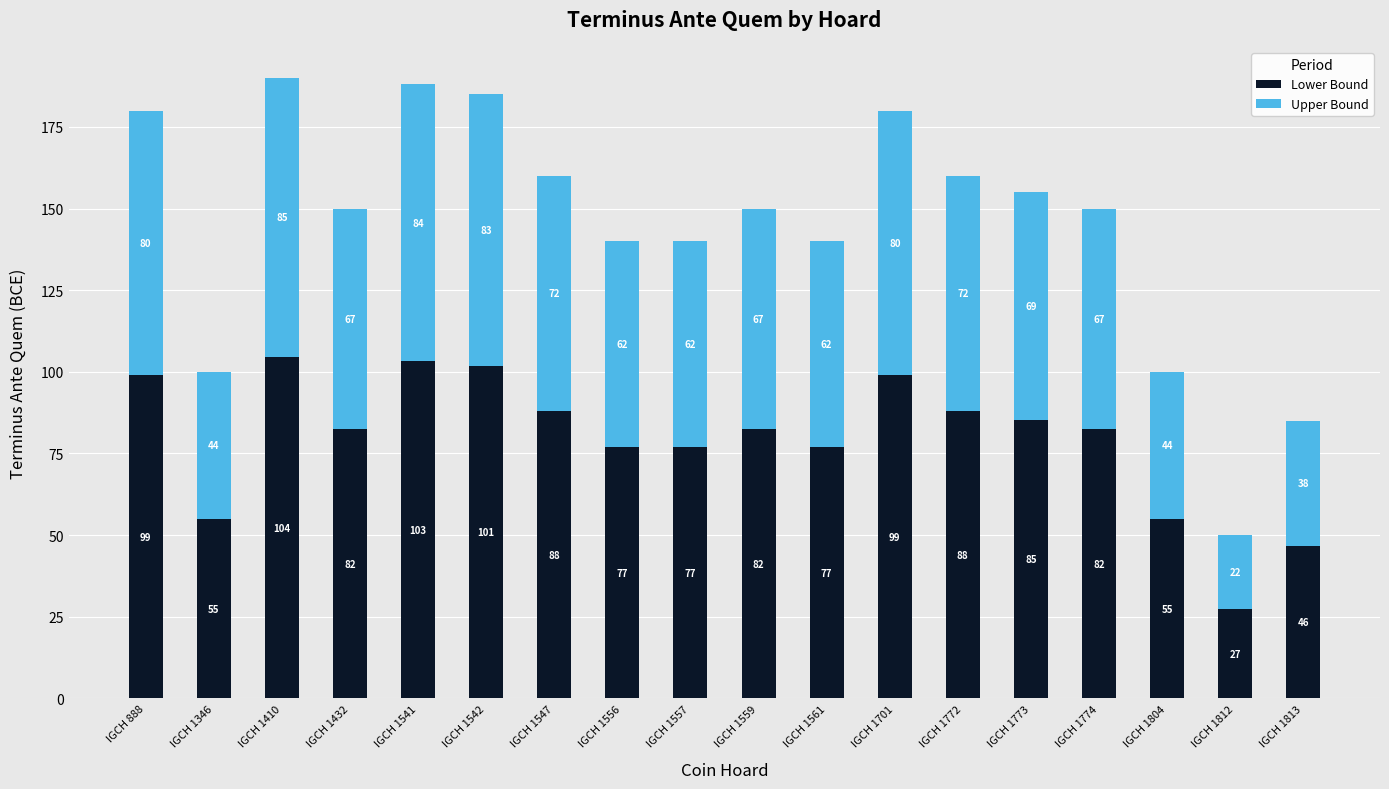

Does the chart contain stacked bars?

Yes